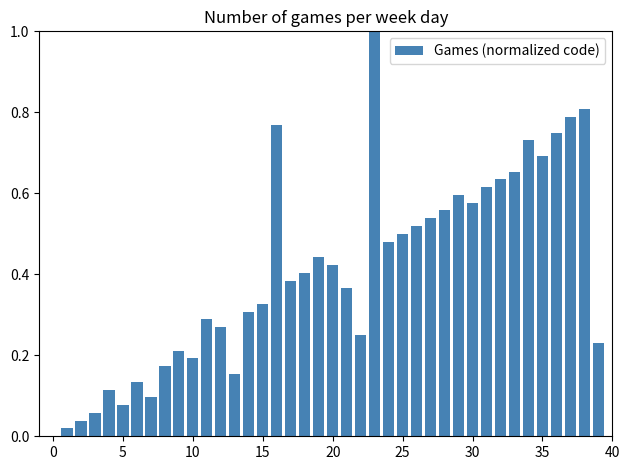

What is the maximum value shown in the chart?

1.0